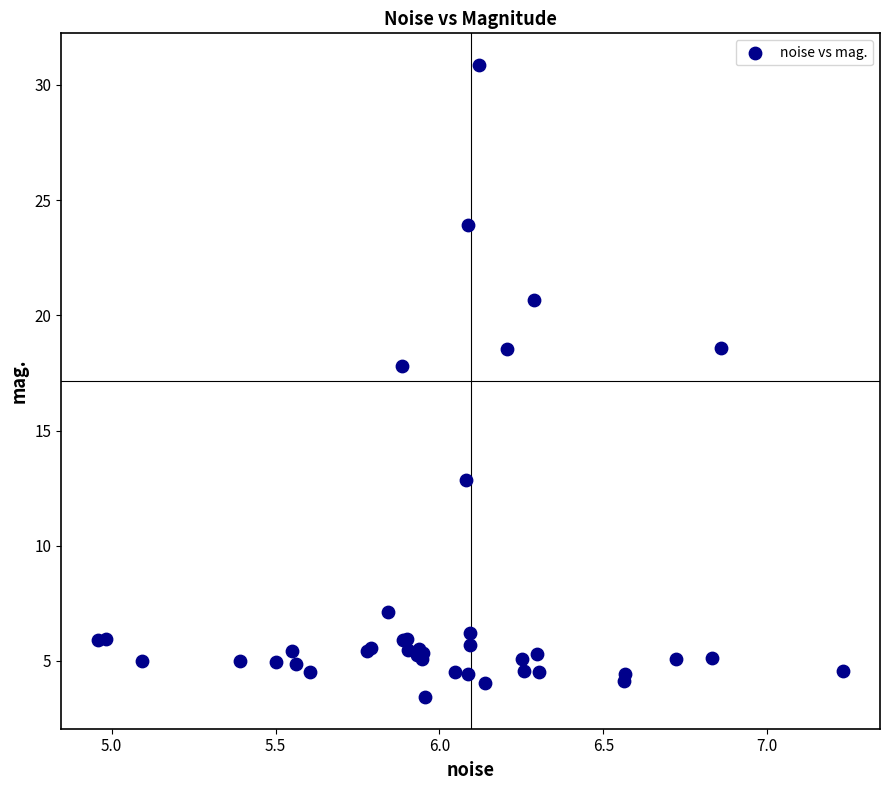

What Y value in the scatter plot is closest to 17?

17.8